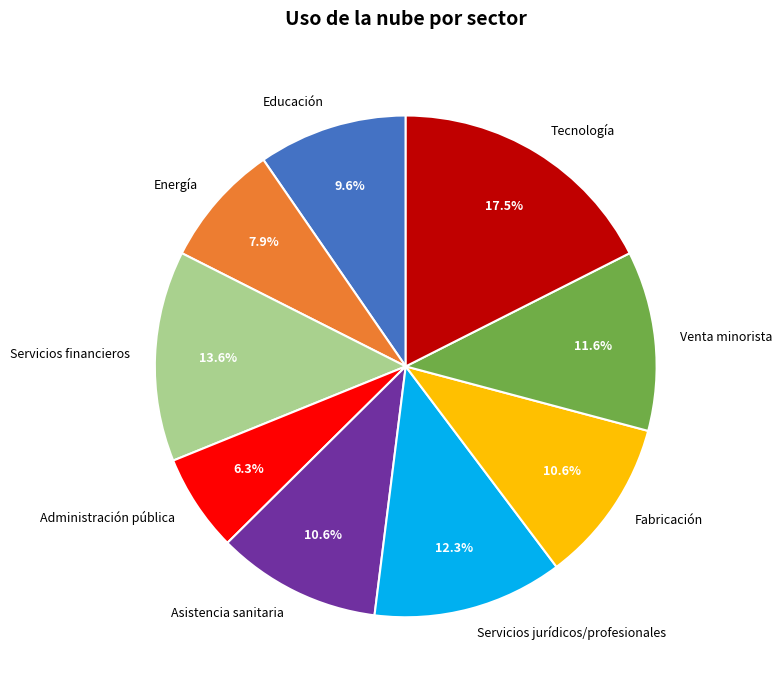

Is Educación the majority of the pie?

No